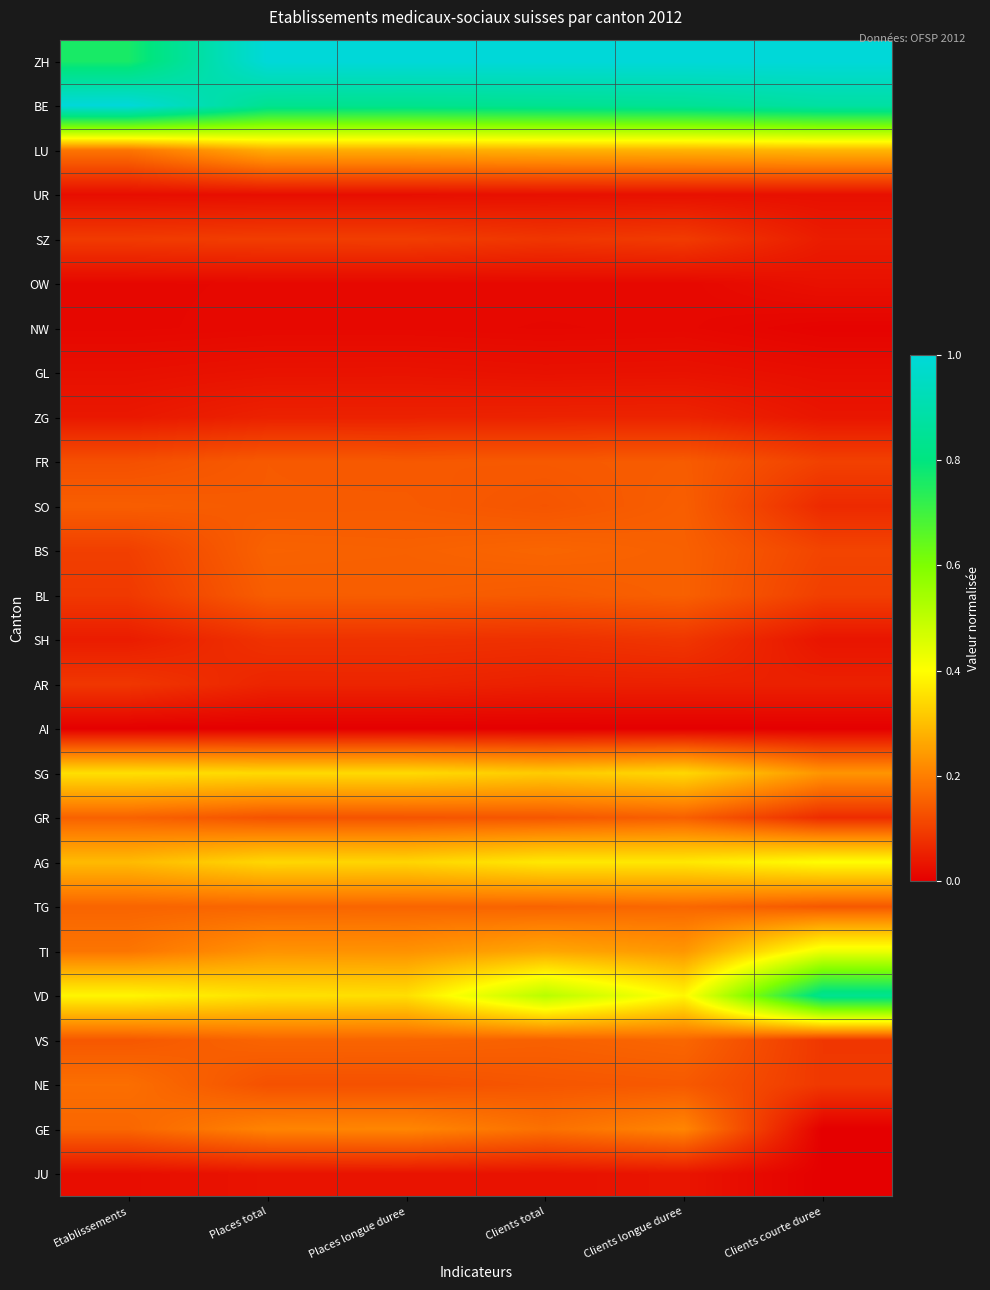

Reading right to left, list all the values displayed in this chart.

ZH: Clients courte duree=1.0	Clients longue duree=1.0	Clients total=1.0	Places longue duree=1.0	Places total=1.0	Etablissements=0.8
BE: Clients courte duree=0.9	Clients longue duree=0.8	Clients total=0.8	Places longue duree=0.8	Places total=0.8	Etablissements=1.0
LU: Clients courte duree=0.3	Clients longue duree=0.3	Clients total=0.3	Places longue duree=0.3	Places total=0.3	Etablissements=0.2
UR: Clients courte duree=0.0	Clients longue duree=0.0	Clients total=0.0	Places longue duree=0.0	Places total=0.0	Etablissements=0.0
SZ: Clients courte duree=0.0	Clients longue duree=0.1	Clients total=0.1	Places longue duree=0.1	Places total=0.1	Etablissements=0.1
OW: Clients courte duree=0.0	Clients longue duree=0.0	Clients total=0.0	Places longue duree=0.0	Places total=0.0	Etablissements=0.0
NW: Clients courte duree=0.0	Clients longue duree=0.0	Clients total=0.0	Places longue duree=0.0	Places total=0.0	Etablissements=0.0
GL: Clients courte duree=0.0	Clients longue duree=0.0	Clients total=0.0	Places longue duree=0.0	Places total=0.0	Etablissements=0.0
ZG: Clients courte duree=0.0	Clients longue duree=0.1	Clients total=0.1	Places longue duree=0.1	Places total=0.1	Etablissements=0.0
FR: Clients courte duree=0.1	Clients longue duree=0.1	Clients total=0.1	Places longue duree=0.1	Places total=0.1	Etablissements=0.1
SO: Clients courte duree=0.1	Clients longue duree=0.1	Clients total=0.1	Places longue duree=0.1	Places total=0.1	Etablissements=0.1
BS: Clients courte duree=0.1	Clients longue duree=0.2	Clients total=0.2	Places longue duree=0.2	Places total=0.2	Etablissements=0.1
BL: Clients courte duree=0.1	Clients longue duree=0.2	Clients total=0.1	Places longue duree=0.1	Places total=0.1	Etablissements=0.1
SH: Clients courte duree=0.0	Clients longue duree=0.1	Clients total=0.1	Places longue duree=0.1	Places total=0.1	Etablissements=0.0
AR: Clients courte duree=0.1	Clients longue duree=0.1	Clients total=0.1	Places longue duree=0.1	Places total=0.1	Etablissements=0.1
AI: Clients courte duree=0.0	Clients longue duree=0.0	Clients total=0.0	Places longue duree=0.0	Places total=0.0	Etablissements=0.0
SG: Clients courte duree=0.2	Clients longue duree=0.3	Clients total=0.3	Places longue duree=0.3	Places total=0.3	Etablissements=0.4
GR: Clients courte duree=0.1	Clients longue duree=0.2	Clients total=0.1	Places longue duree=0.1	Places total=0.1	Etablissements=0.2
AG: Clients courte duree=0.4	Clients longue duree=0.4	Clients total=0.4	Places longue duree=0.3	Places total=0.3	Etablissements=0.3
TG: Clients courte duree=0.1	Clients longue duree=0.2	Clients total=0.2	Places longue duree=0.2	Places total=0.2	Etablissements=0.2
TI: Clients courte duree=0.4	Clients longue duree=0.2	Clients total=0.3	Places longue duree=0.2	Places total=0.2	Etablissements=0.2
VD: Clients courte duree=0.8	Clients longue duree=0.4	Clients total=0.5	Places longue duree=0.4	Places total=0.4	Etablissements=0.4
VS: Clients courte duree=0.1	Clients longue duree=0.2	Clients total=0.2	Places longue duree=0.2	Places total=0.2	Etablissements=0.1
NE: Clients courte duree=0.1	Clients longue duree=0.1	Clients total=0.1	Places longue duree=0.1	Places total=0.1	Etablissements=0.2
GE: Clients courte duree=0.0	Clients longue duree=0.2	Clients total=0.2	Places longue duree=0.2	Places total=0.2	Etablissements=0.2
JU: Clients courte duree=0.0	Clients longue duree=0.0	Clients total=0.0	Places longue duree=0.0	Places total=0.0	Etablissements=0.0